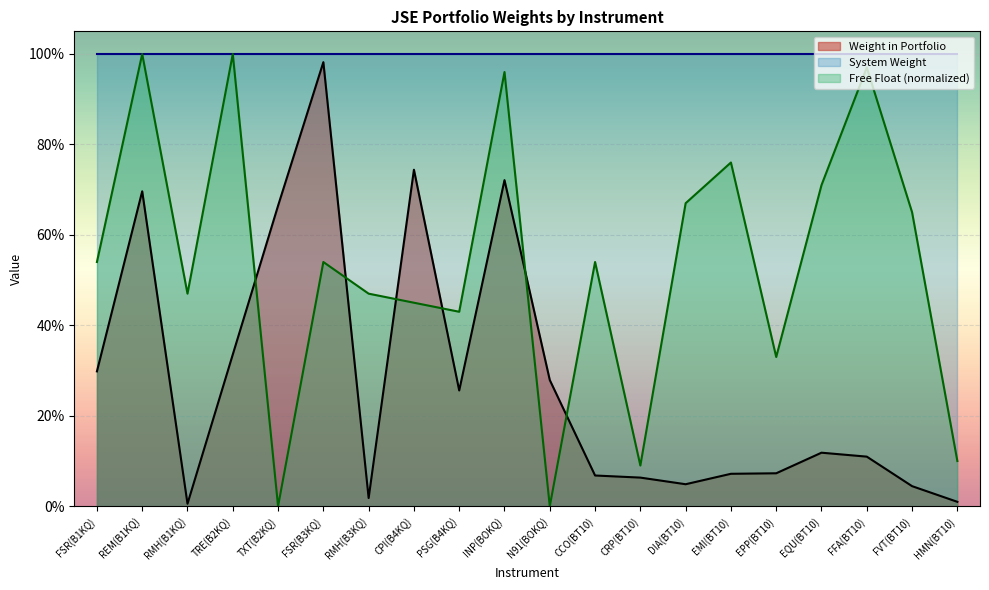

At which label does Weight in Portfolio reach its minimum?

RMH(B1KQ)